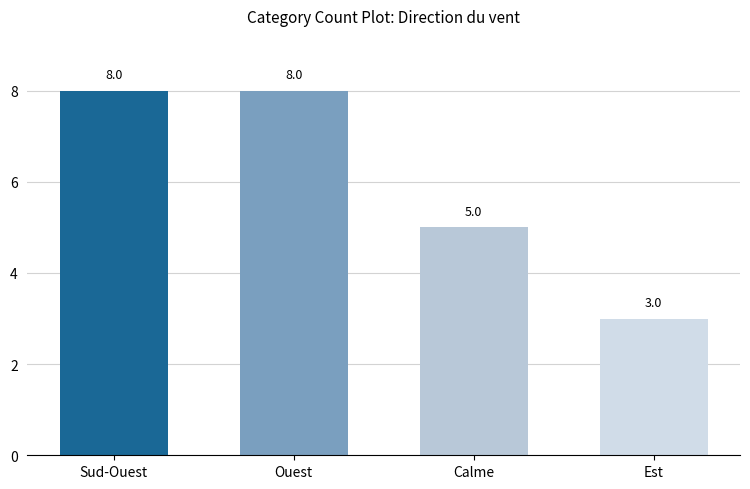

At which category does the chart reach its minimum across all series?

Est